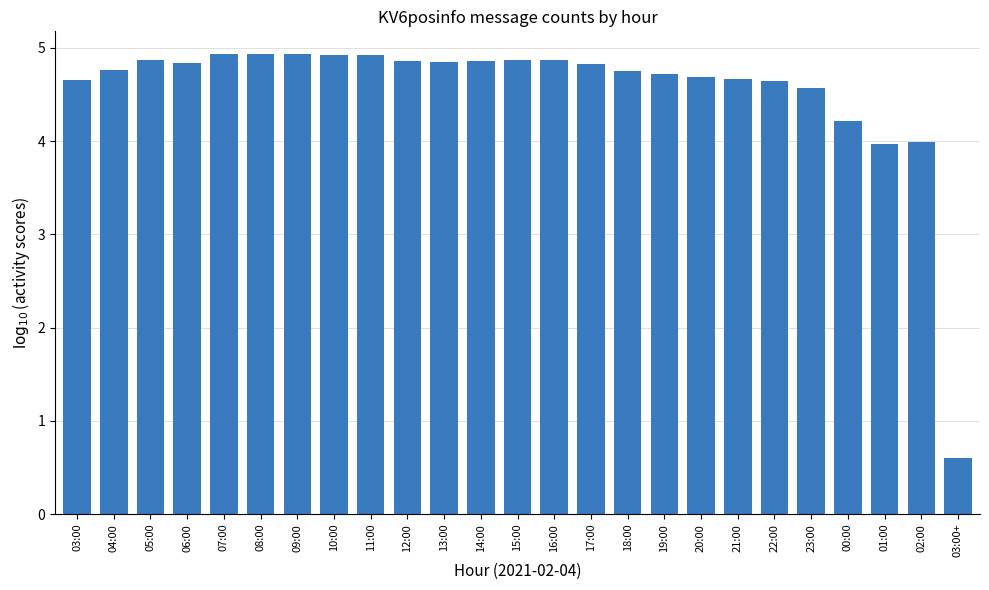

What is the label of the 15th bar from the right?

13:00